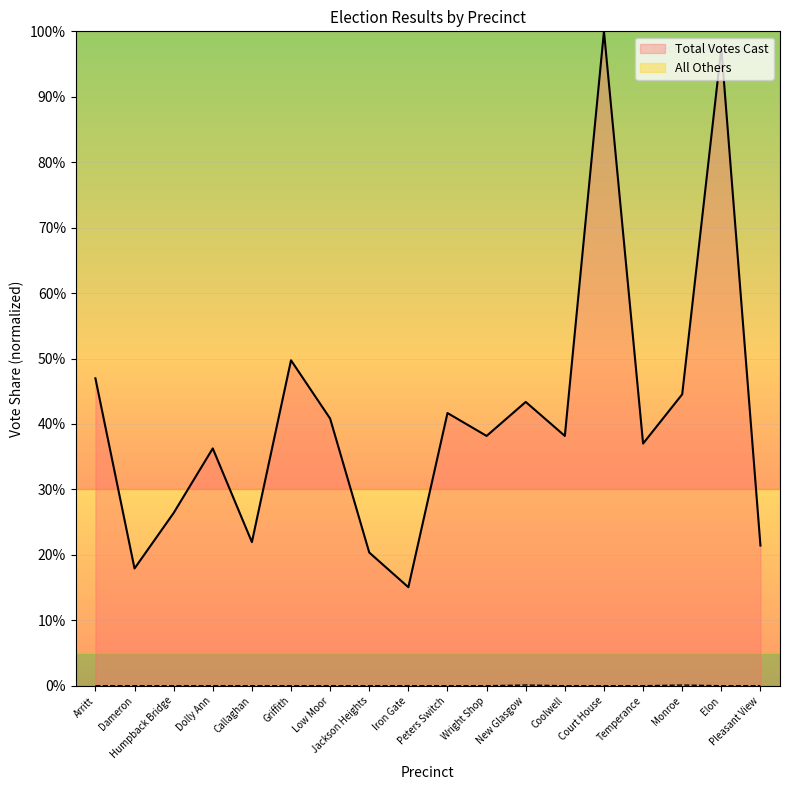

What is the difference between the maximum and minimum values in the Total Votes Cast series?

84.9